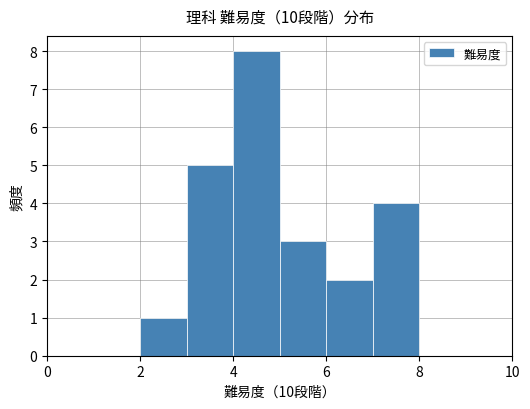

Reading left to right, transcribe this chart: for each bar, give the range it covers on the x-axis and its height. The values are not printed on the chart, so give them approximately, as read against the axis.

0 to 1: 0
1 to 2: 0
2 to 3: 1
3 to 4: 5
4 to 5: 8
5 to 6: 3
6 to 7: 2
7 to 8: 4
8 to 9: 0
9 to 10: 0